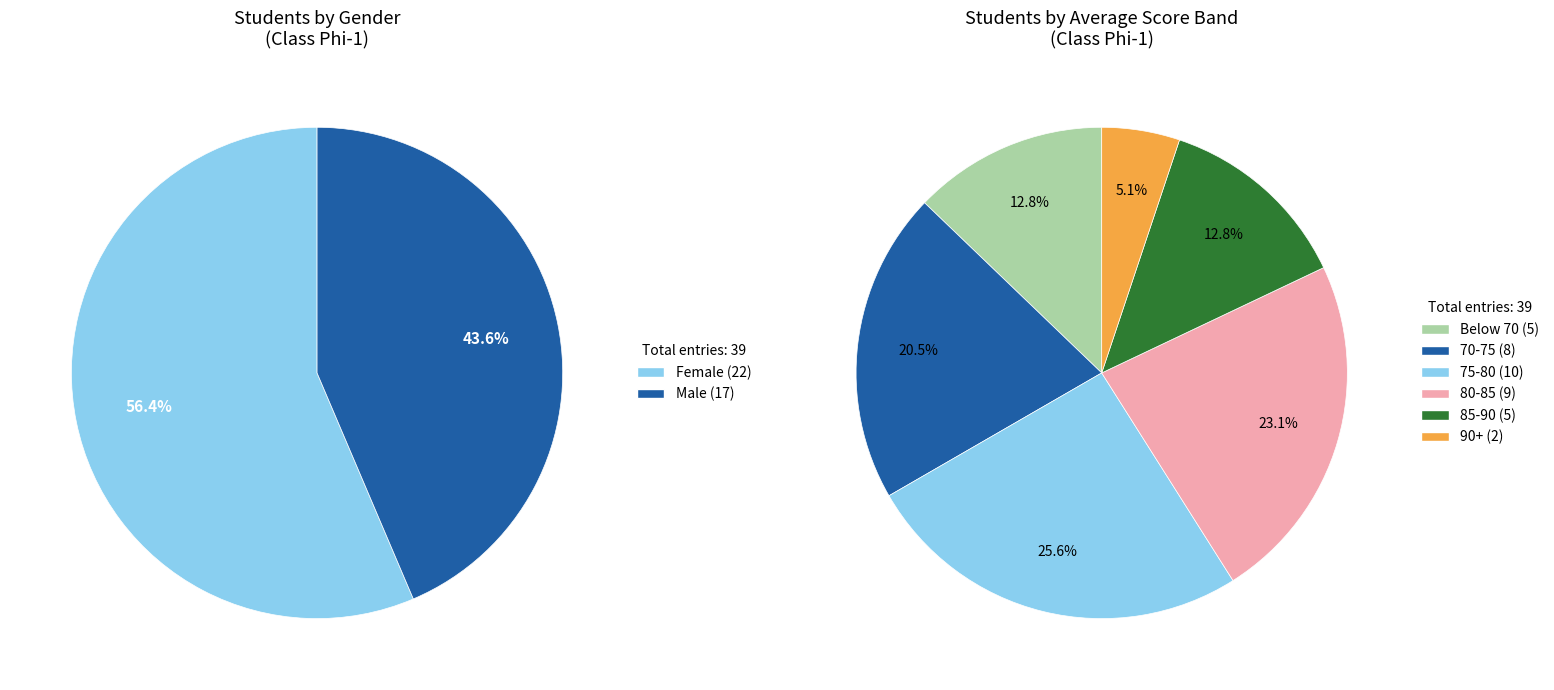

Combined, what portion of the pie is Female and Male?

100.0%